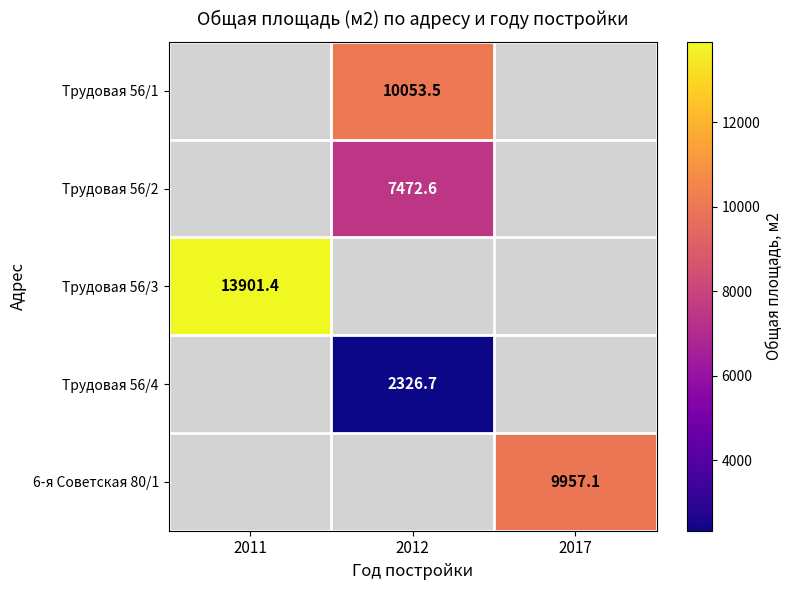

The value of 6-я Советская 80/1 at 2017 is 17522.5. True or false?

False